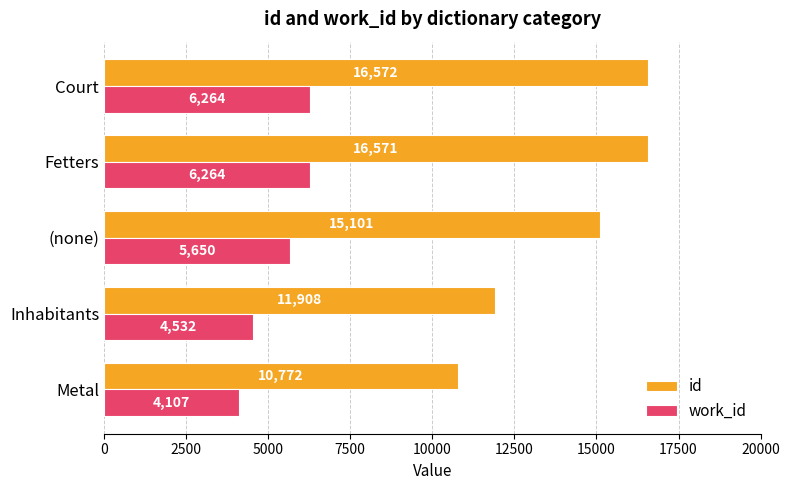

Rank the series at Court from lowest to highest value.

work_id, id